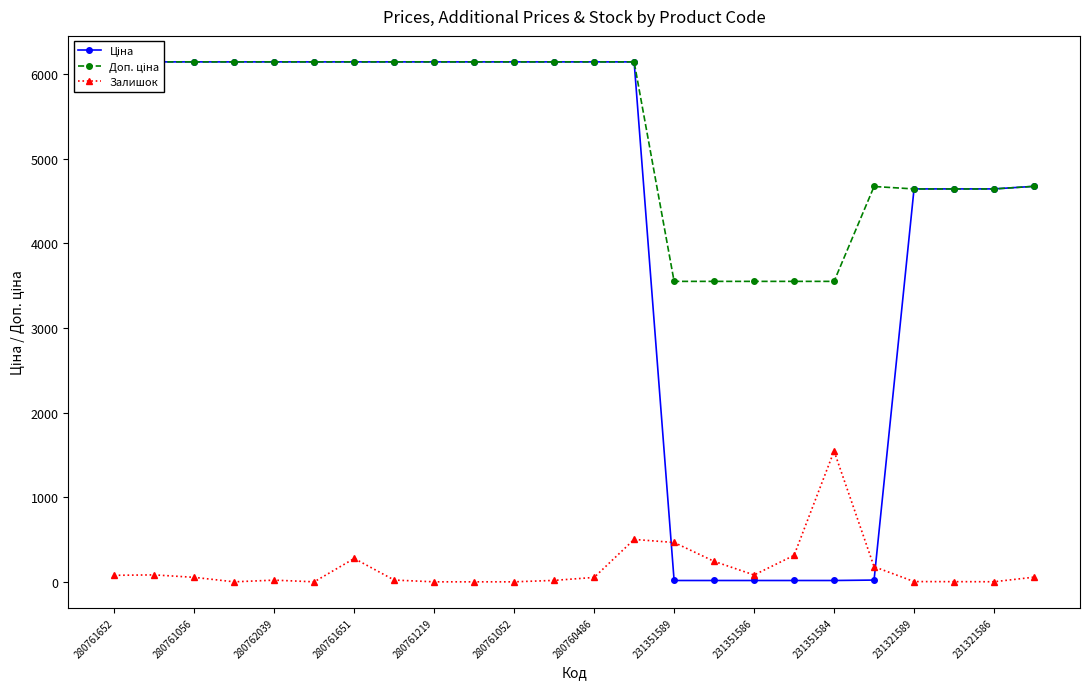

In Залишок, how many points are higher than both neighbors (excluding endpoints)?

5